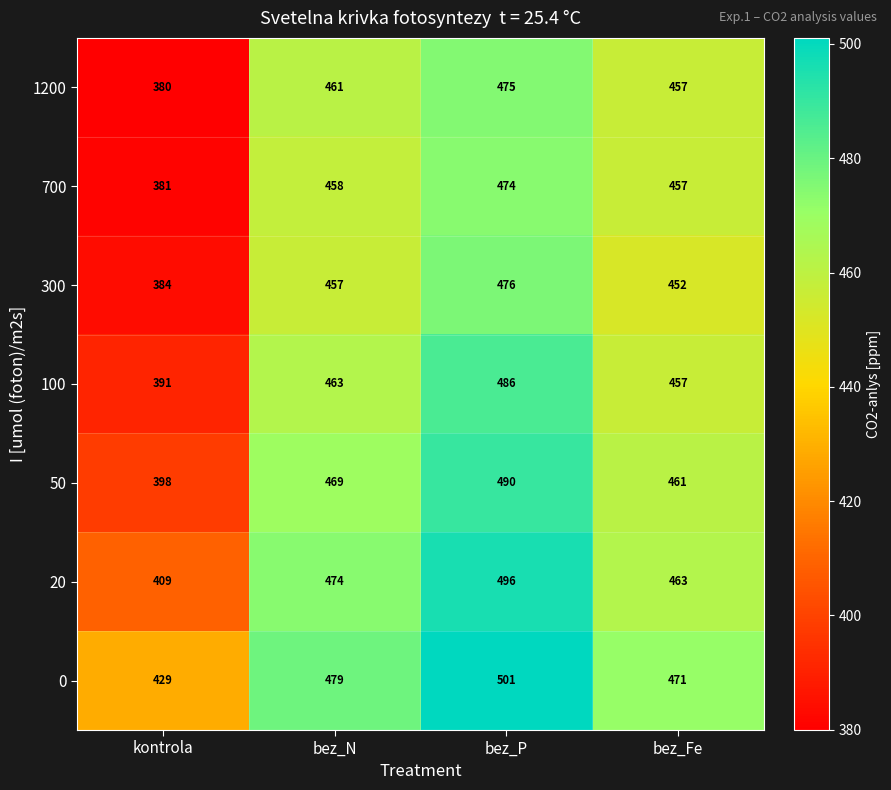

The 20 series shows 496 at bez_P. True or false?

True